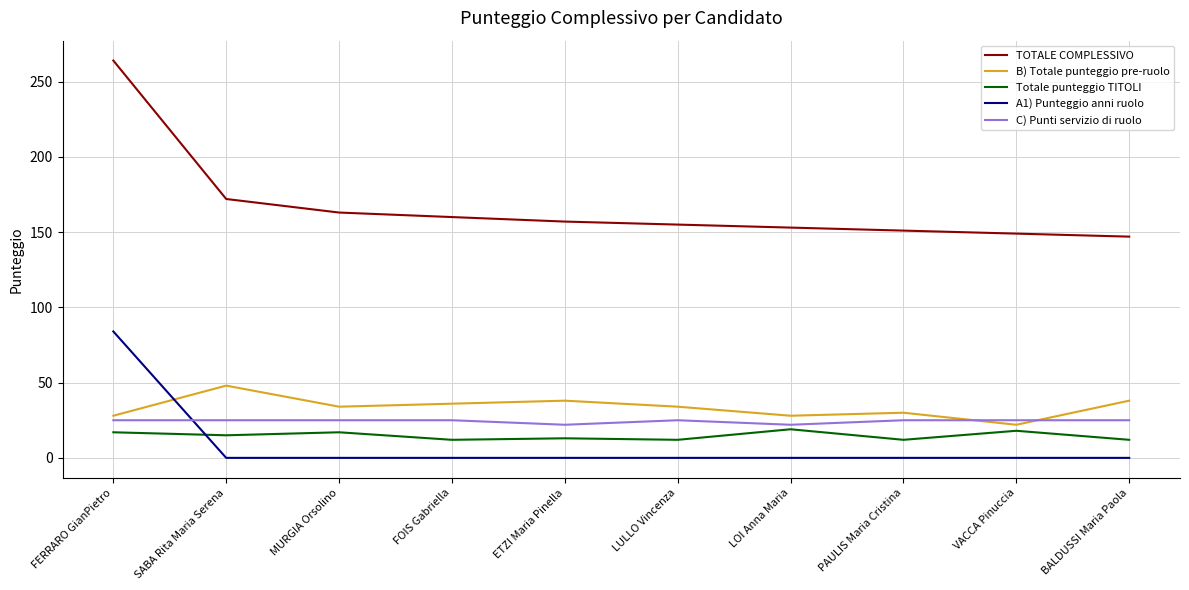

Which category has the highest value in the A1) Punteggio anni ruolo series?

FERRARO GianPietro